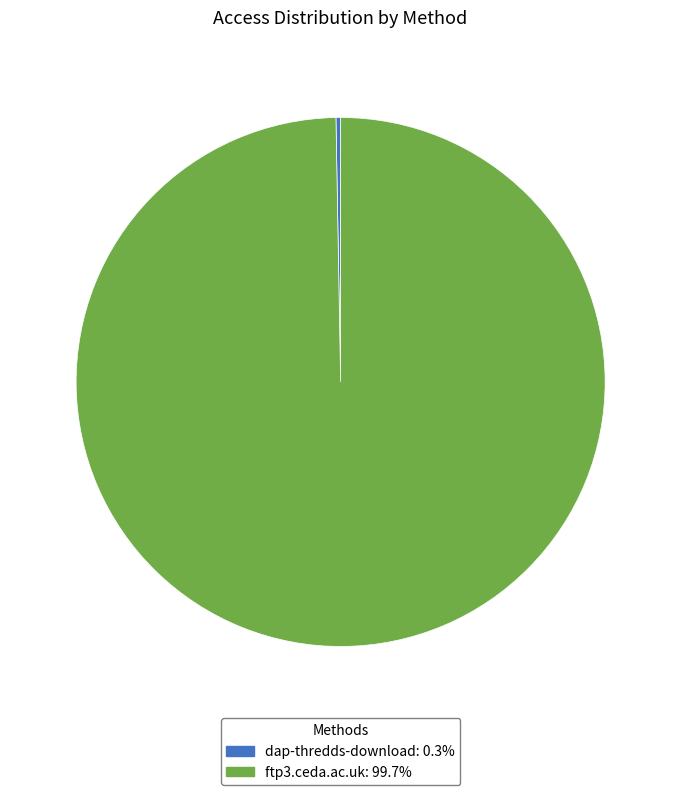

True or false: dap-thredds-download accounts for 11% of the total.

False